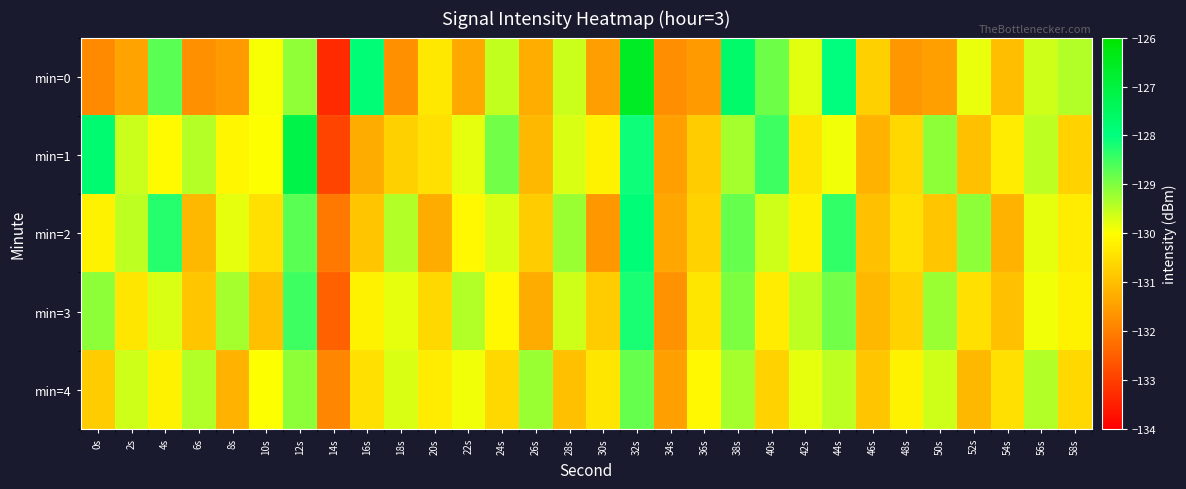

Rank the series by their maximum value, from highest to lowest.

min=0, min=1, min=2, min=3, min=4